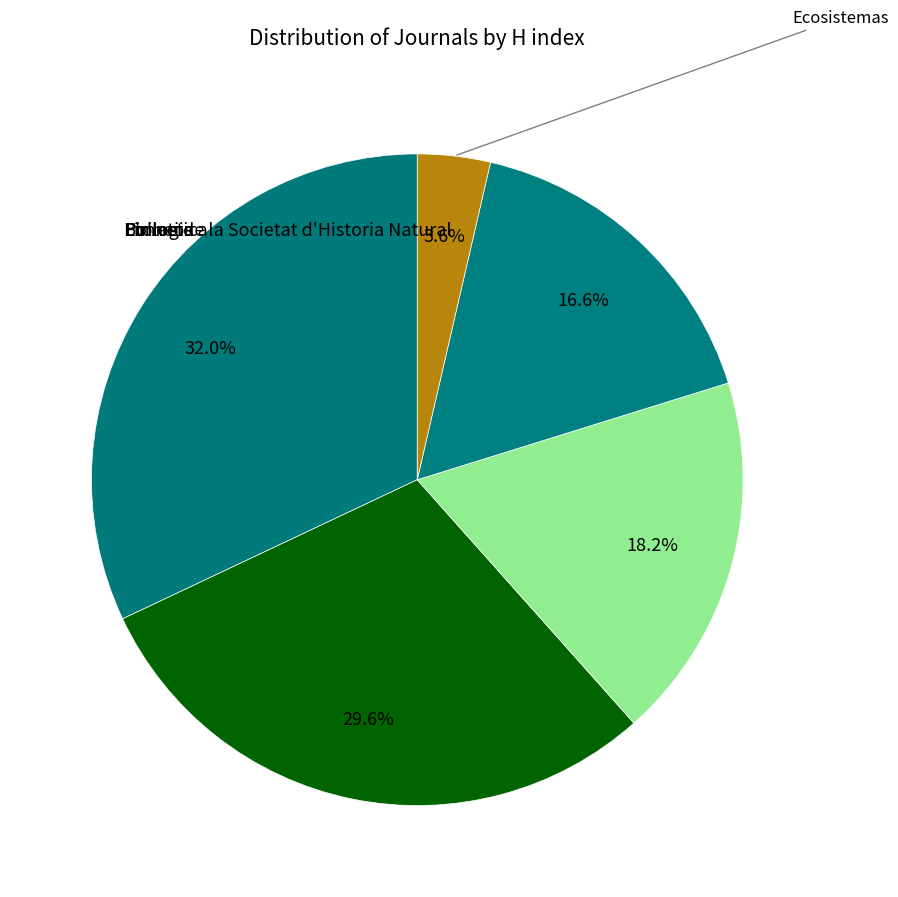

Which slice is the smallest?

Ecosistemas